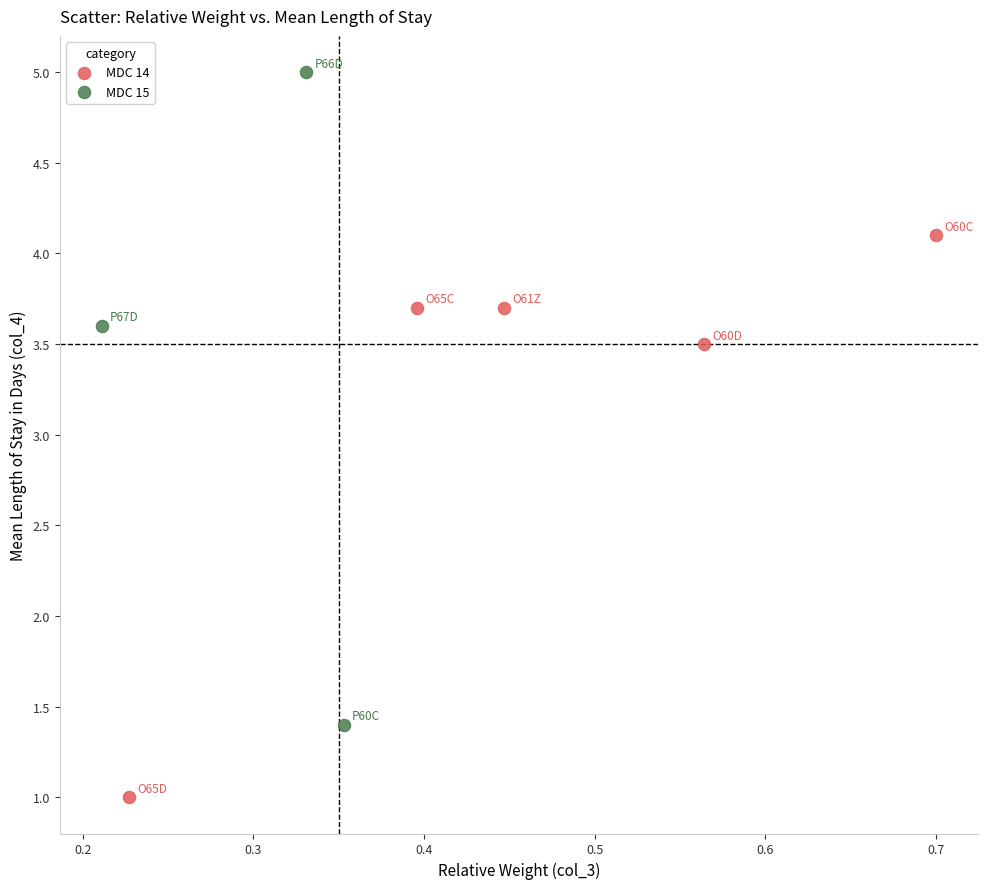

Which series contains the lowest Y value?

MDC 14